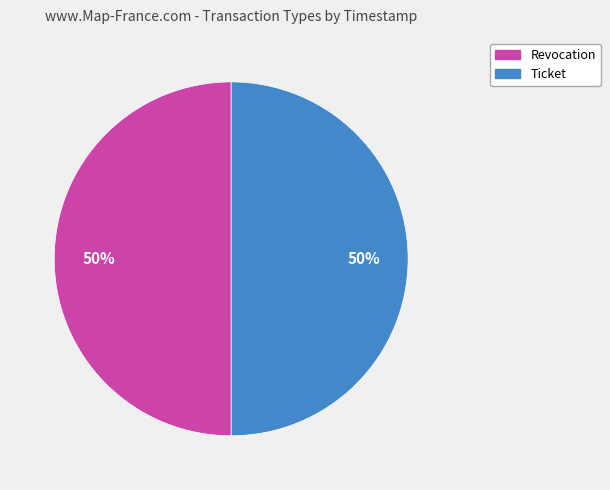

How many slices are in this pie chart?

2